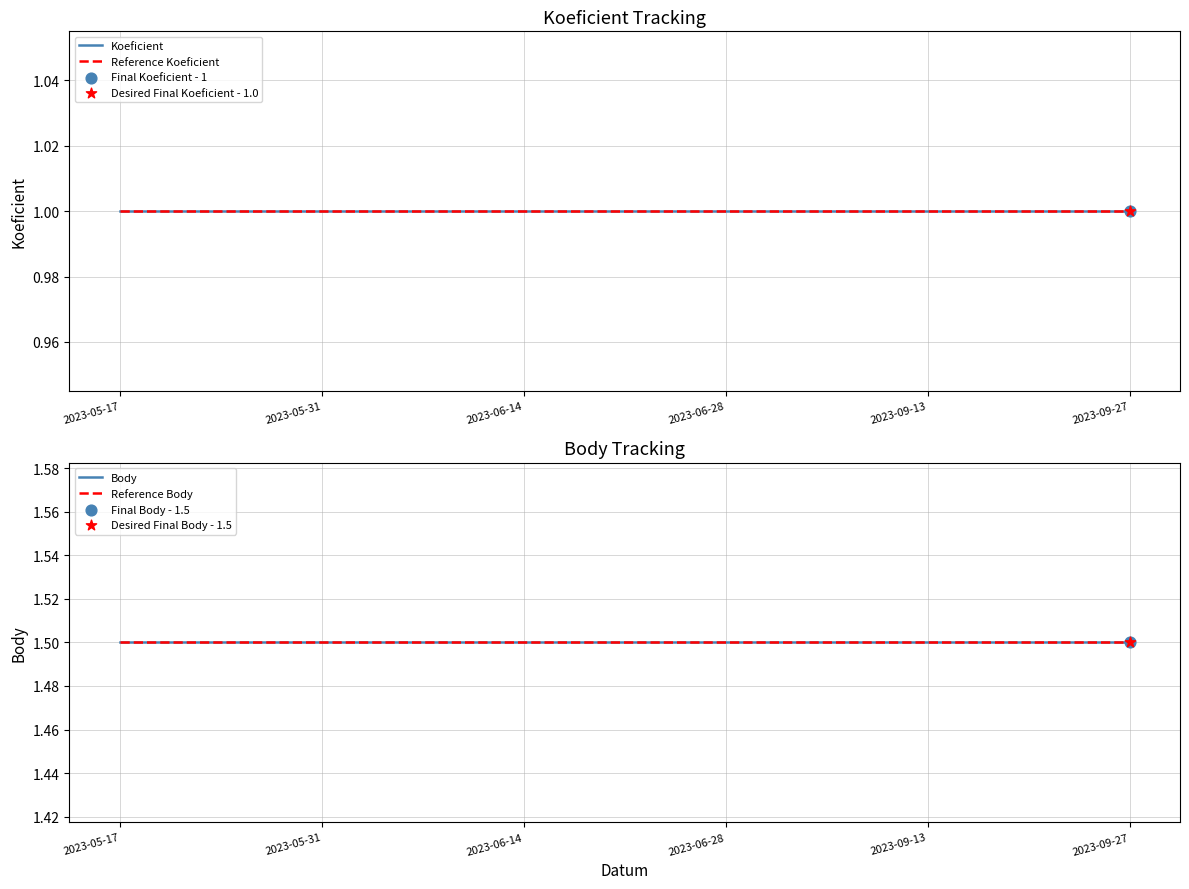

What are all the series names shown in the legend?

Koeficient, Reference Koeficient, Body, Reference Body